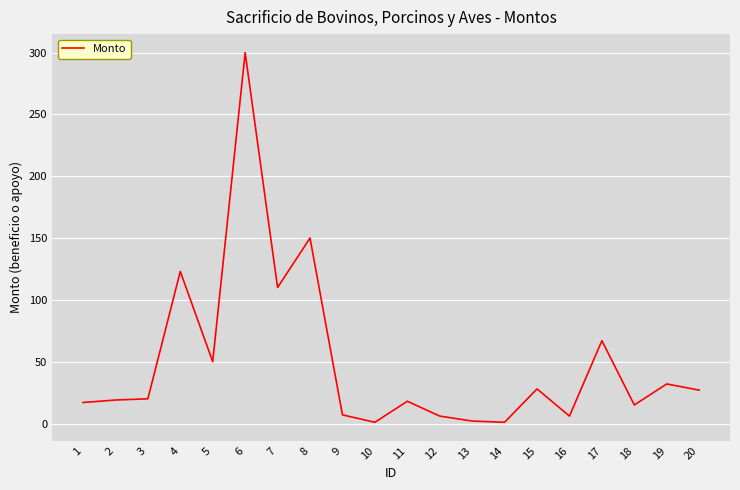

What is the change in value from 6 to 9?

-293